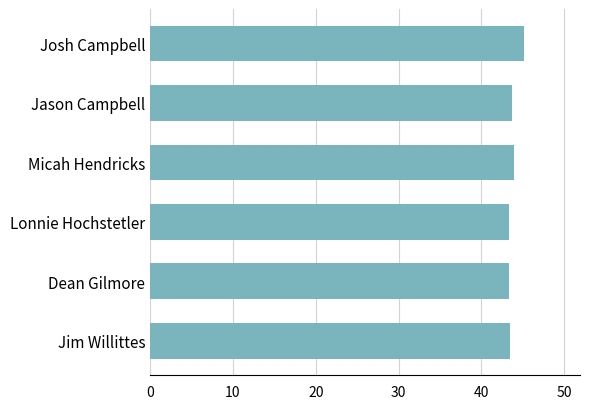

What is the average value?

43.8